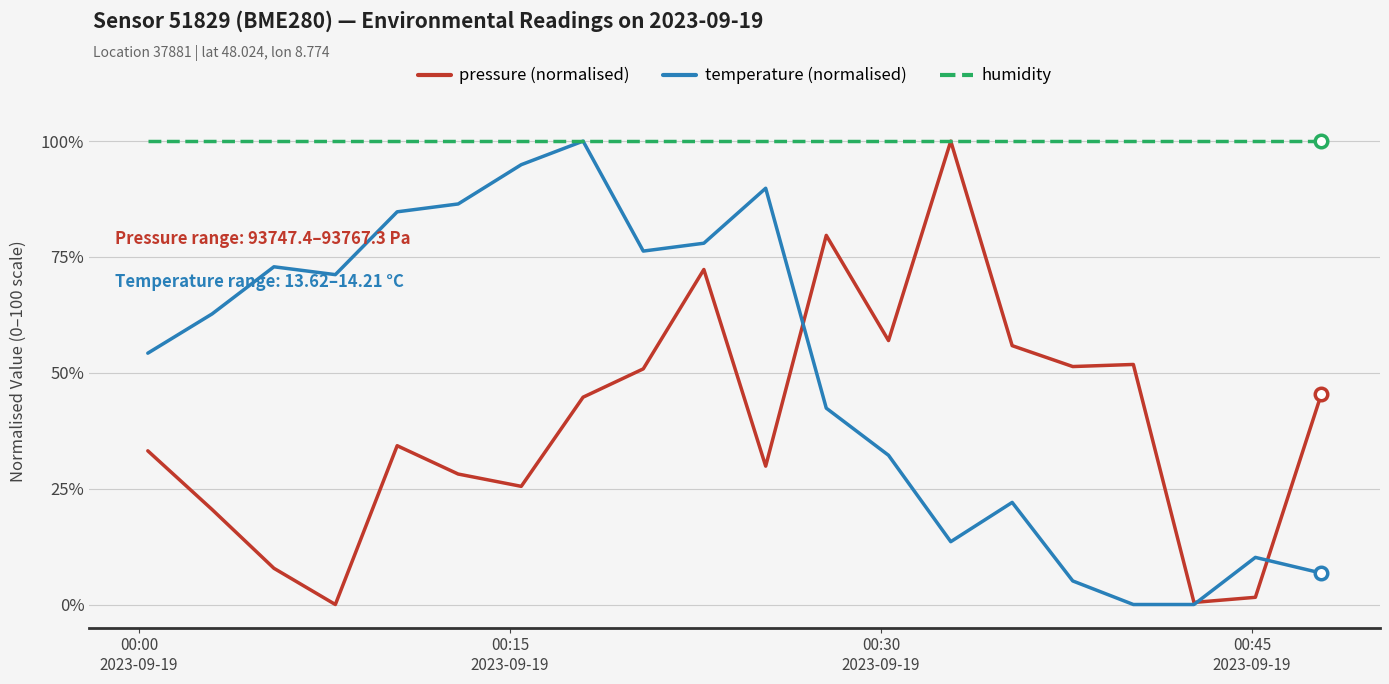

Which series has the largest total across all categories?

humidity